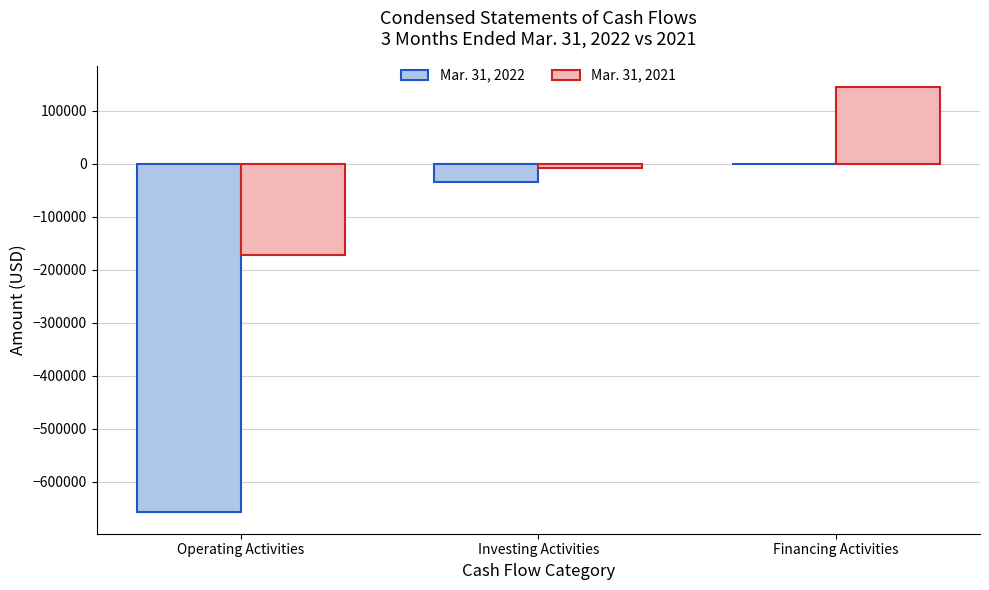

What is the sum of all Mar. 31, 2021 values?

-32725